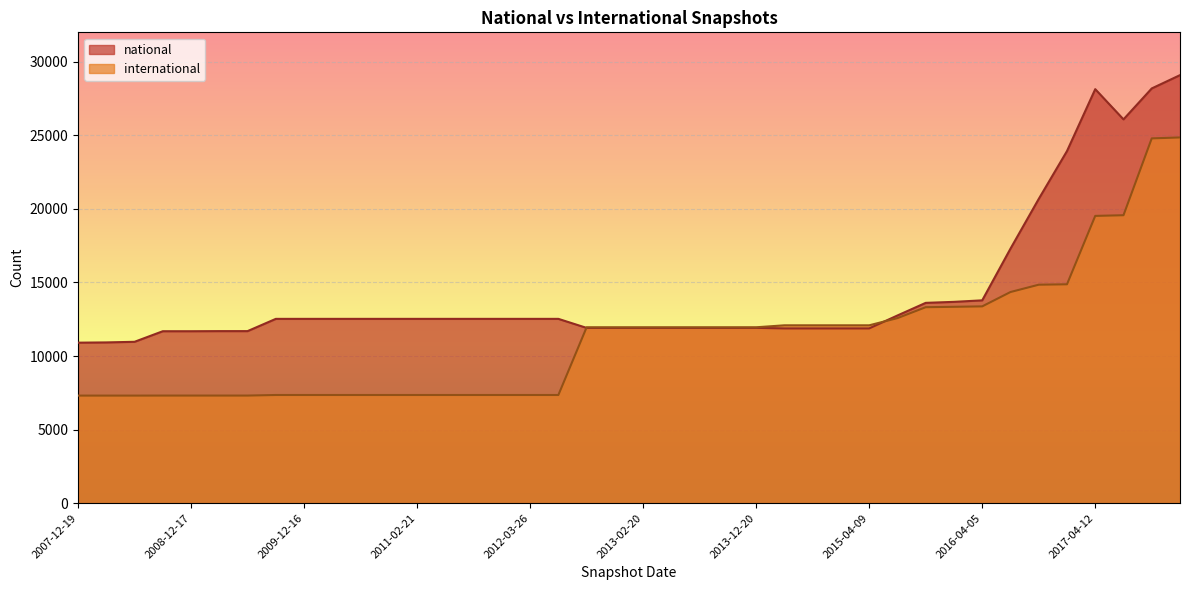

Which series ends up on top after the final intersection of international and national?

national